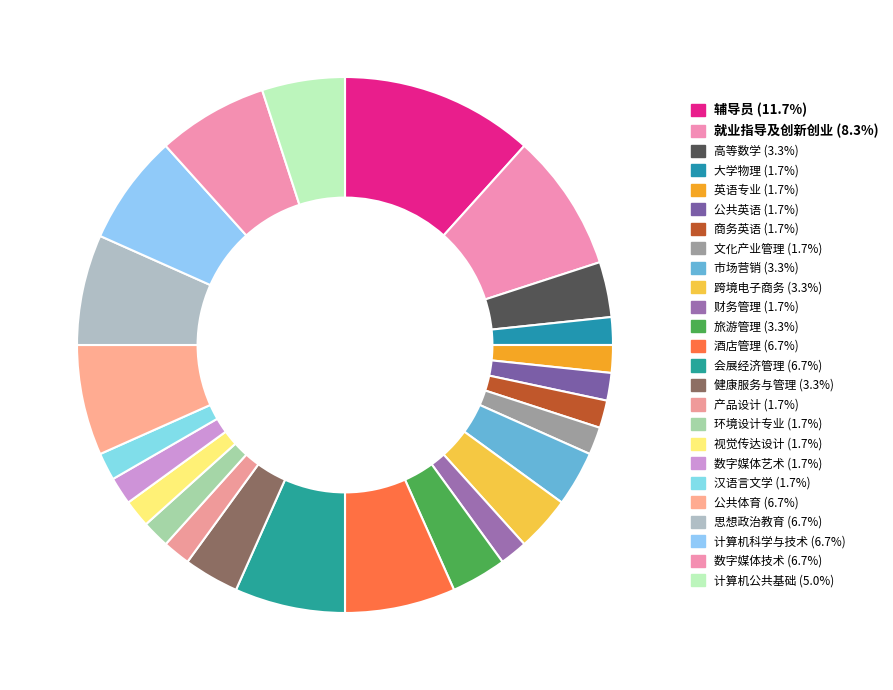

To the nearest percent, what is the difference between the largest and smallest slice percentages?

10%